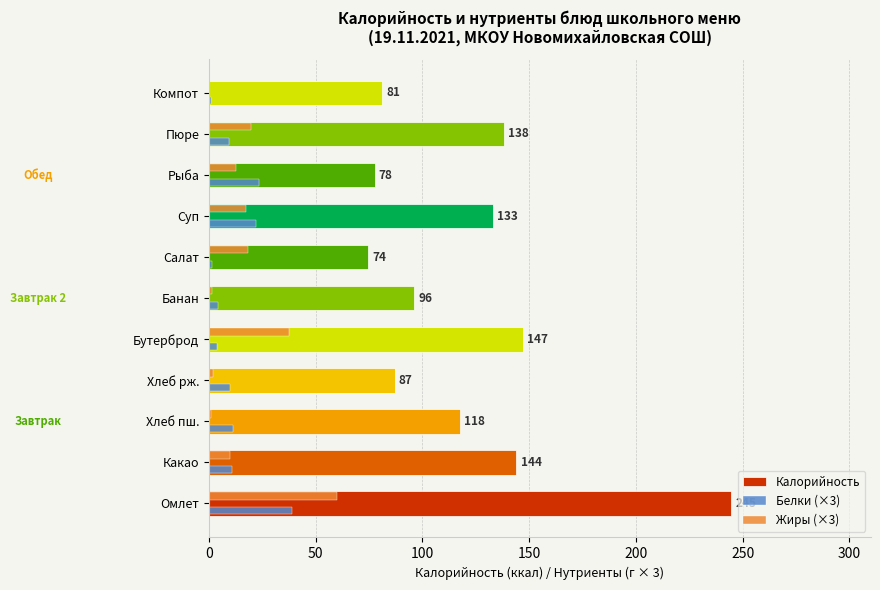

Which series has the largest total across all categories?

Калорийность